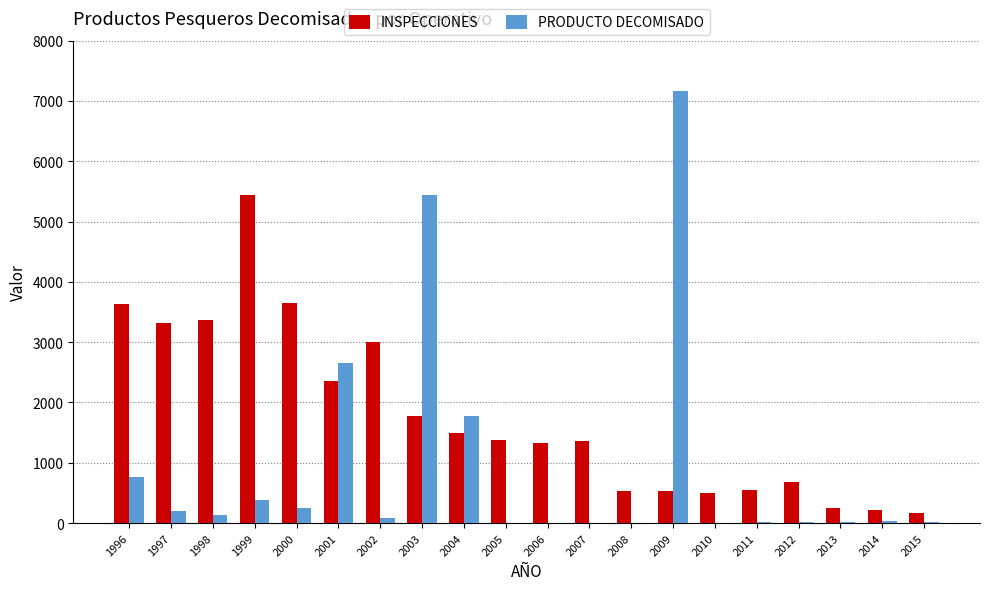

Which category has the highest value in the PRODUCTO DECOMISADO series?

2009